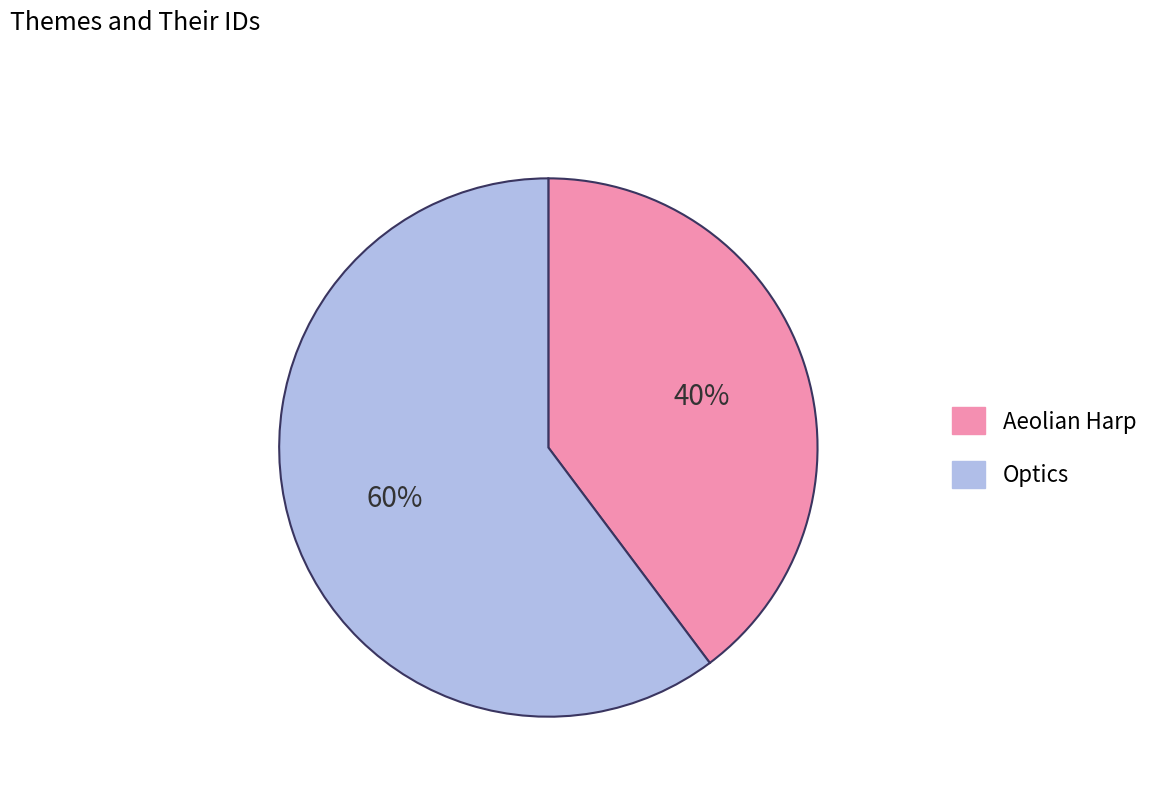

To the nearest percent, what is the average slice percentage?

50%